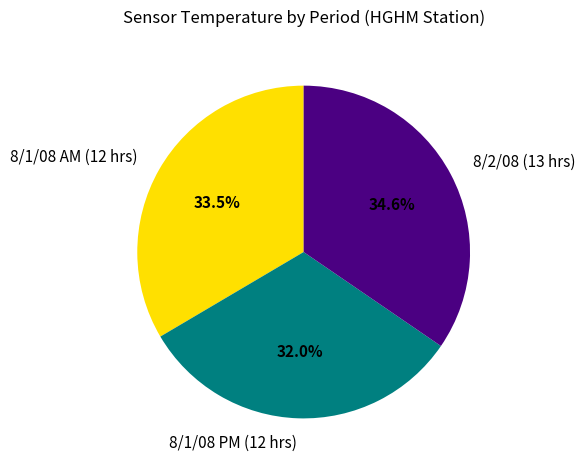

Is 8/1/08 PM (12 hrs) the majority of the pie?

No